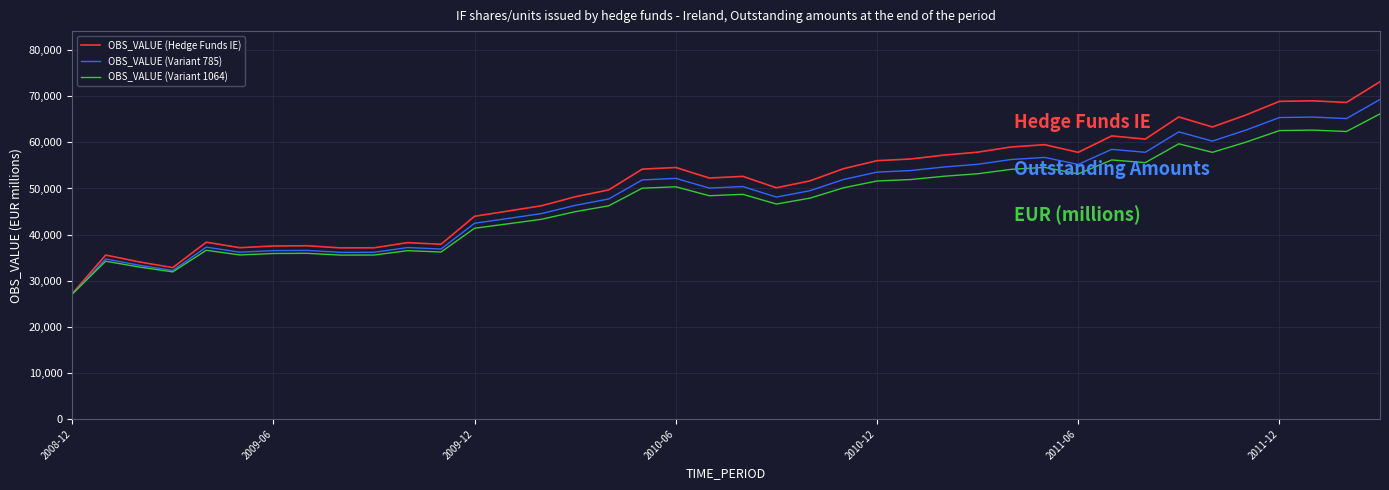

Which series has the widest spread of values?

OBS_VALUE (Hedge Funds IE)